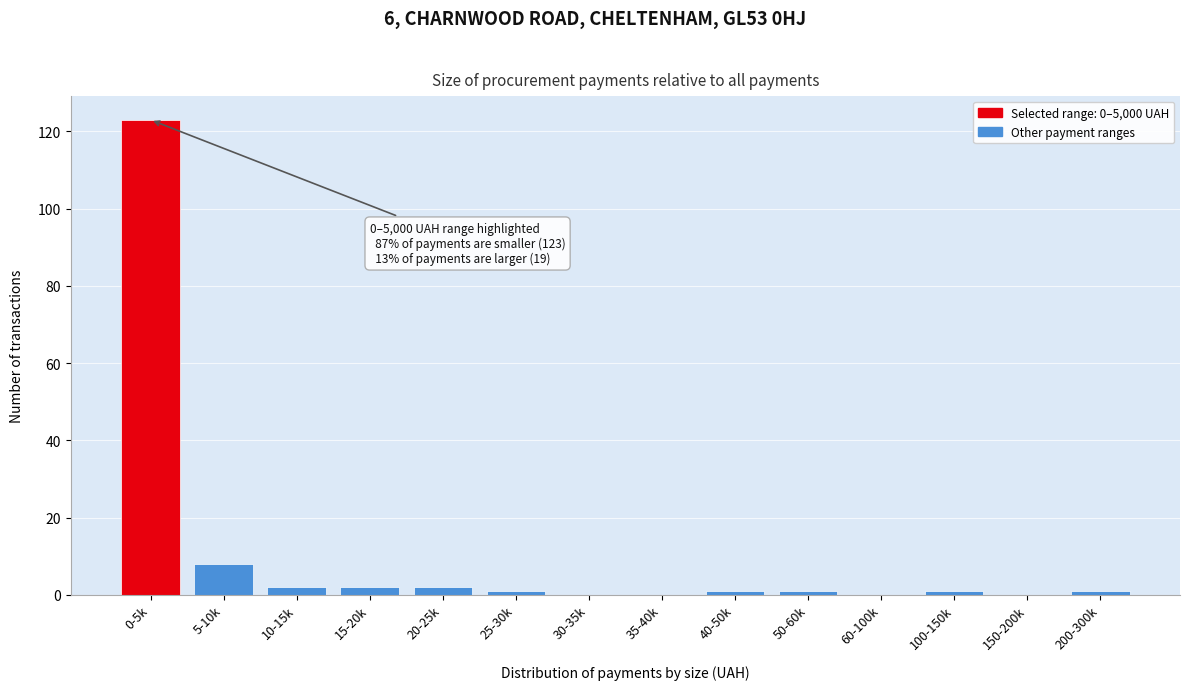

Reading right to left, extract all data points from this chart.

200-300k=1	150-200k=0	100-150k=1	60-100k=0	50-60k=1	40-50k=1	35-40k=0	30-35k=0	25-30k=1	20-25k=2	15-20k=2	10-15k=2	5-10k=8	0-5k=123